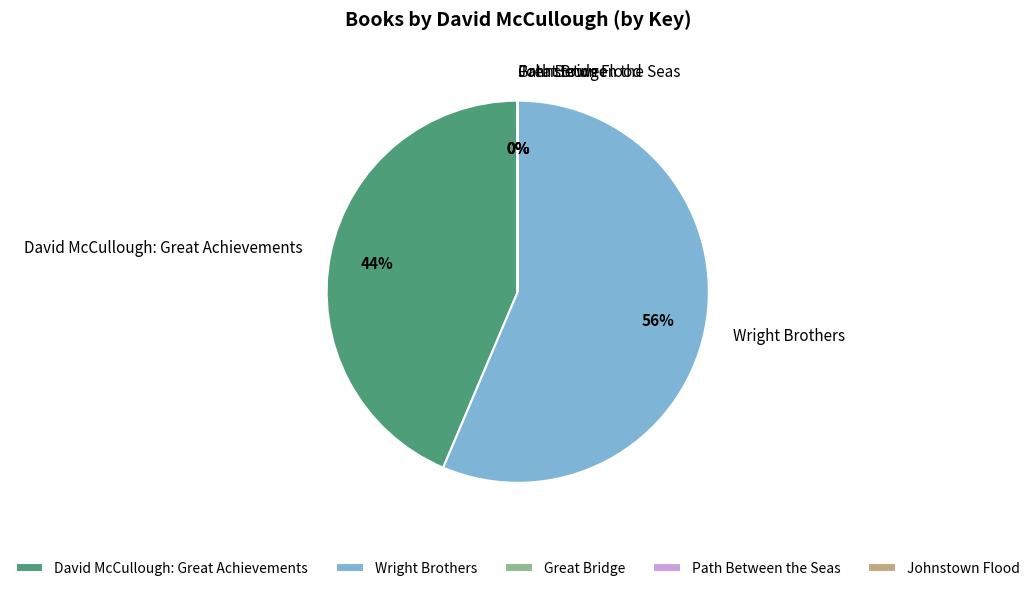

To the nearest percent, what is the average slice percentage?

20%